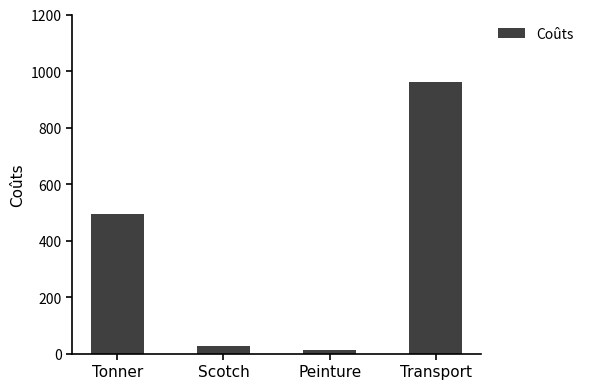

The value at Scotch is 27.5. True or false?

True